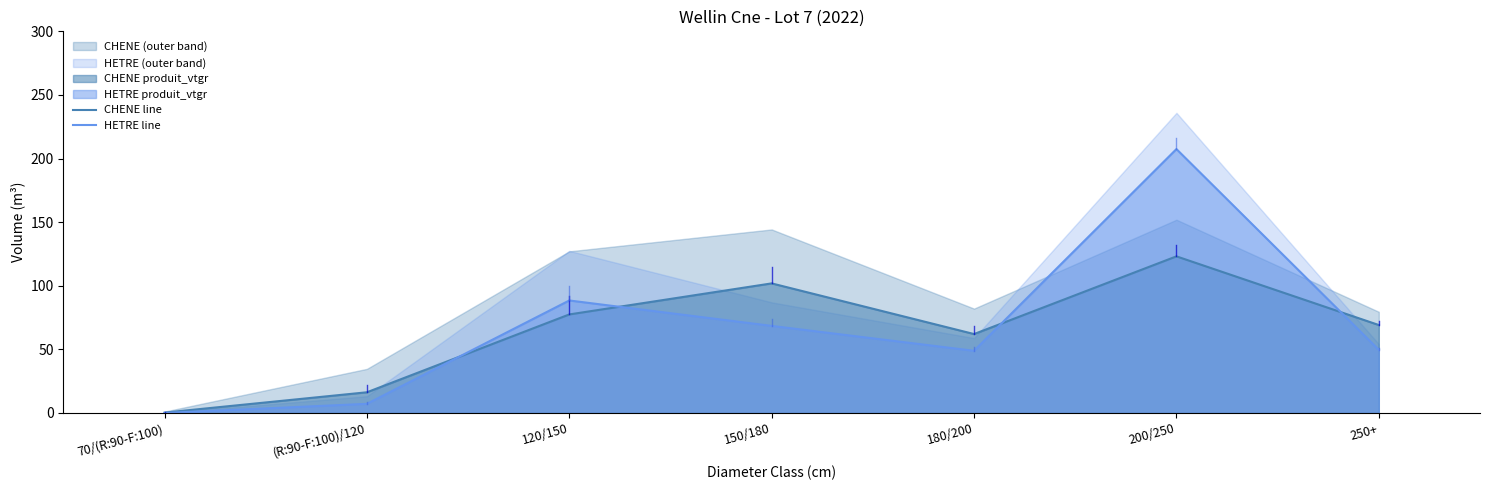

At which label does HETRE line reach its peak?

200/250